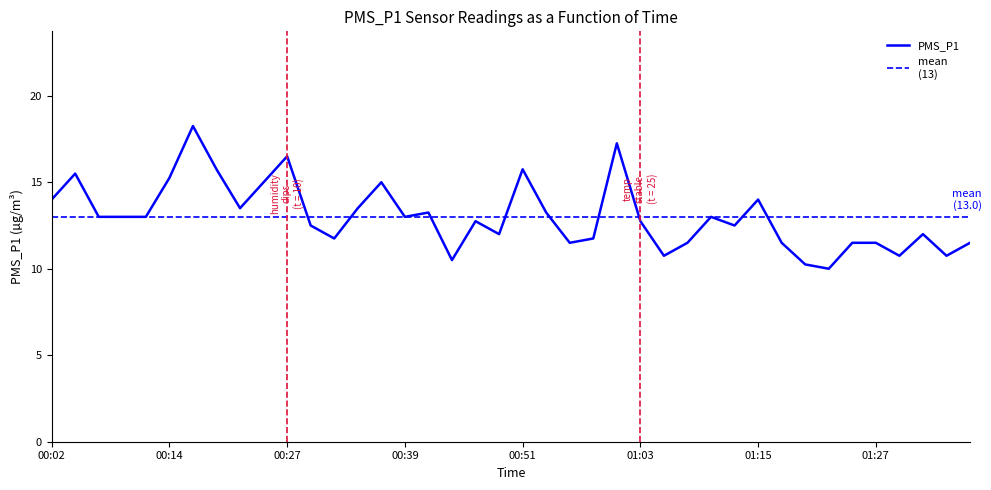

How many lines are shown in the chart?

1